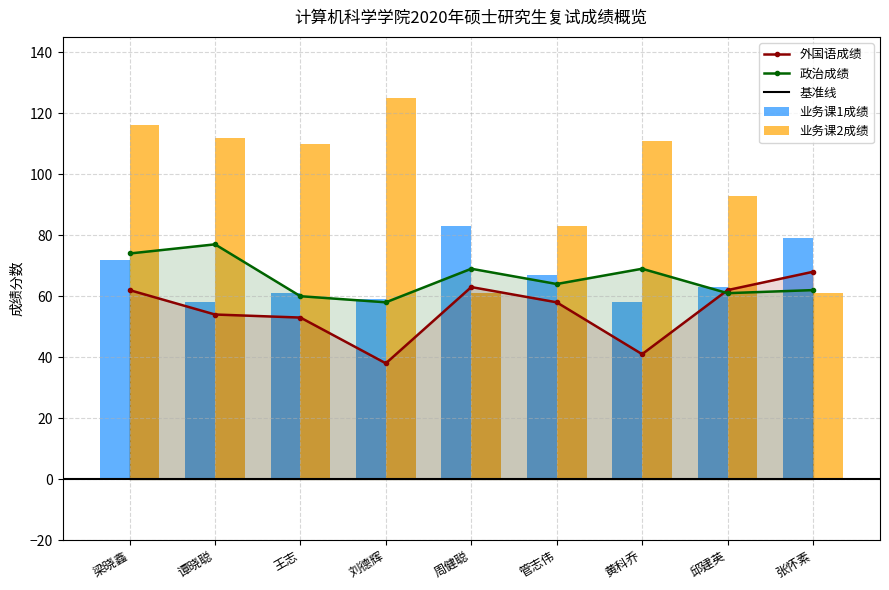

At 黄科乔, list the series in order from smallest to largest.

外国语成绩, 业务课1成绩, 政治成绩, 业务课2成绩